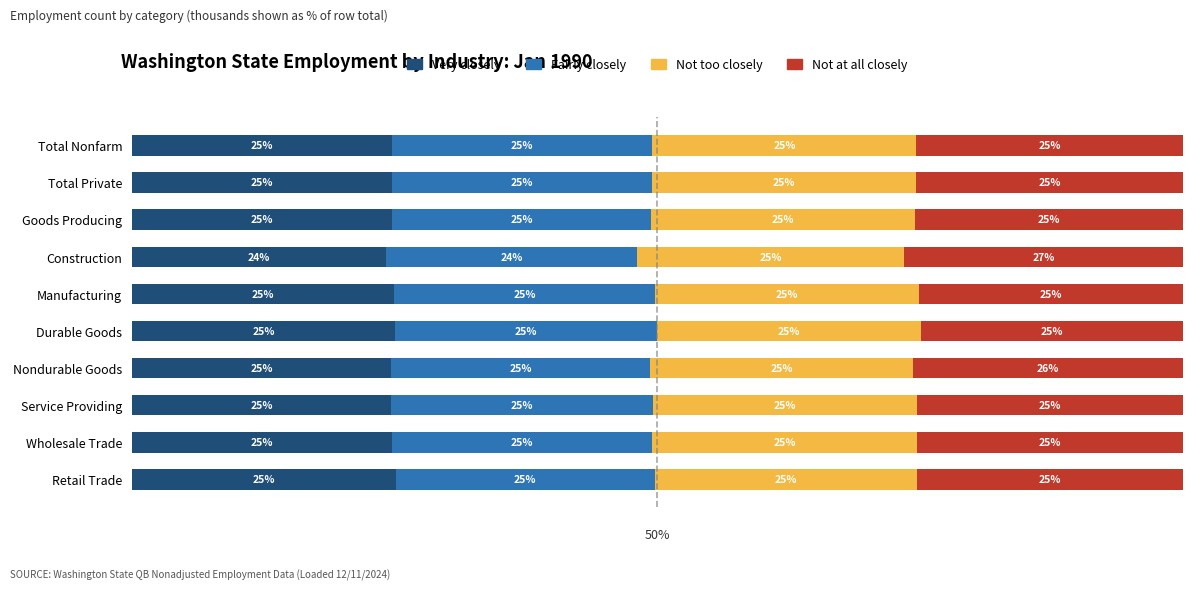

Which category has the lowest value in the Very closely series?

Construction